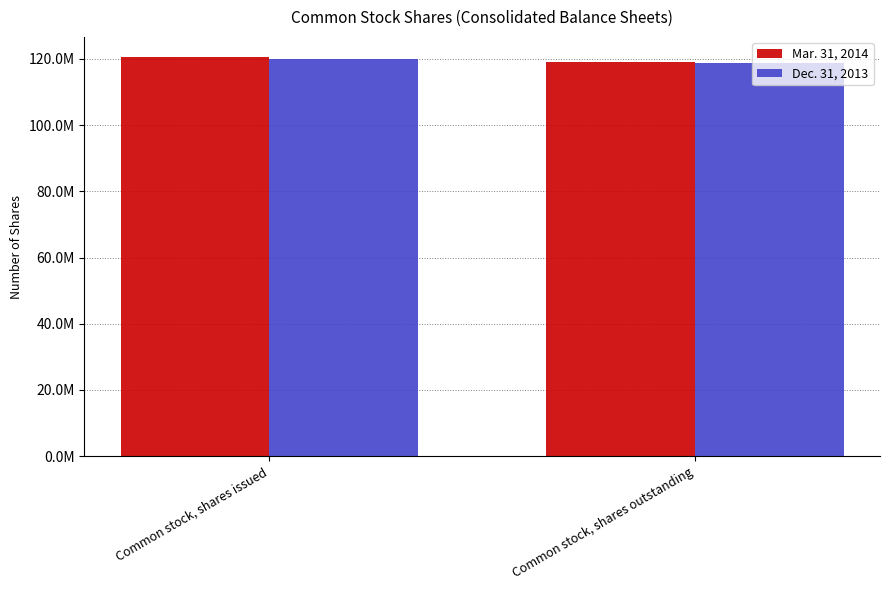

What is the label of the 2nd bar from the right?

Common stock, shares issued